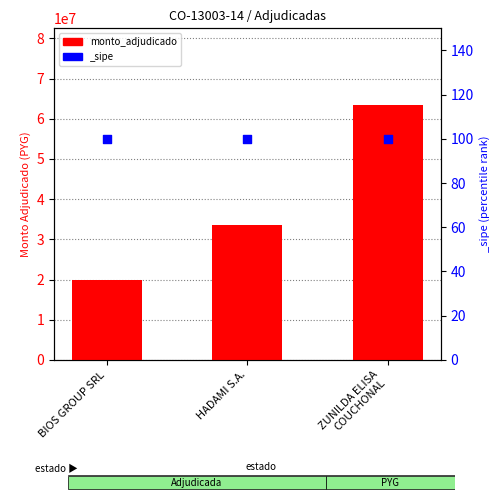

Approximately how many times larger is the value at HADAMI S.A. compared to BIOS GROUP SRL?

1.7